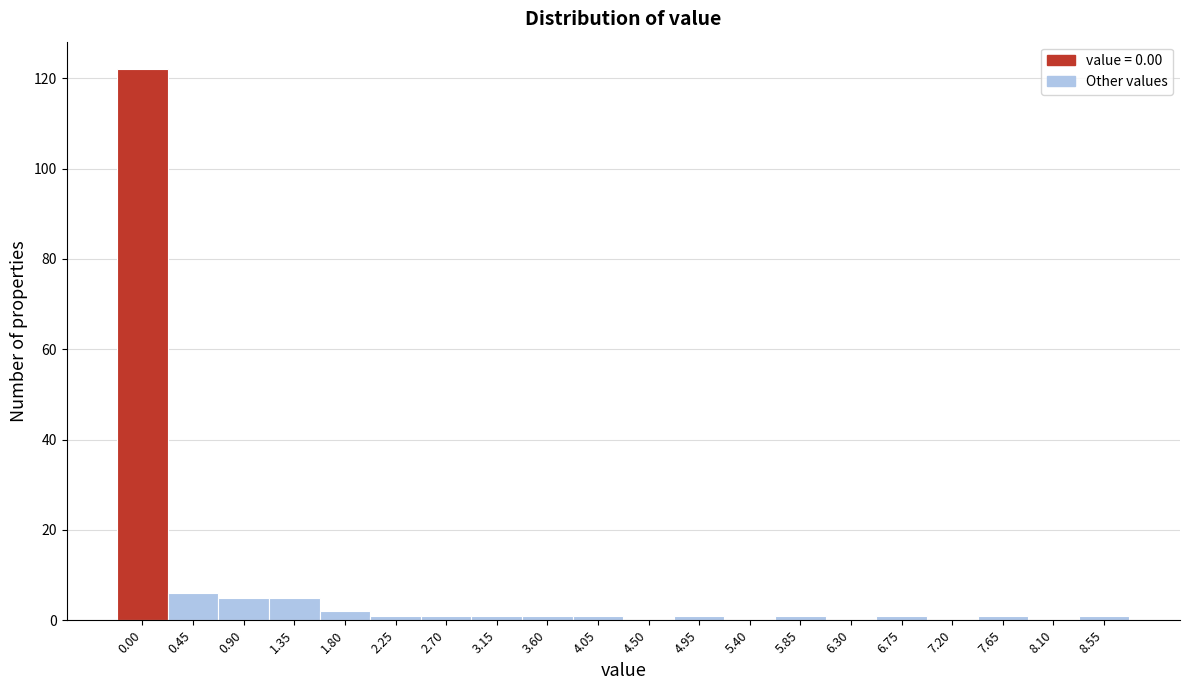

Reading left to right, list all the values displayed in this chart.

0.00=122	0.45=6	0.90=5	1.35=5	1.80=2	2.25=1	2.70=1	3.15=1	3.60=1	4.05=1	4.50=0	4.95=1	5.40=0	5.85=1	6.30=0	6.75=1	7.20=0	7.65=1	8.10=0	8.55=1